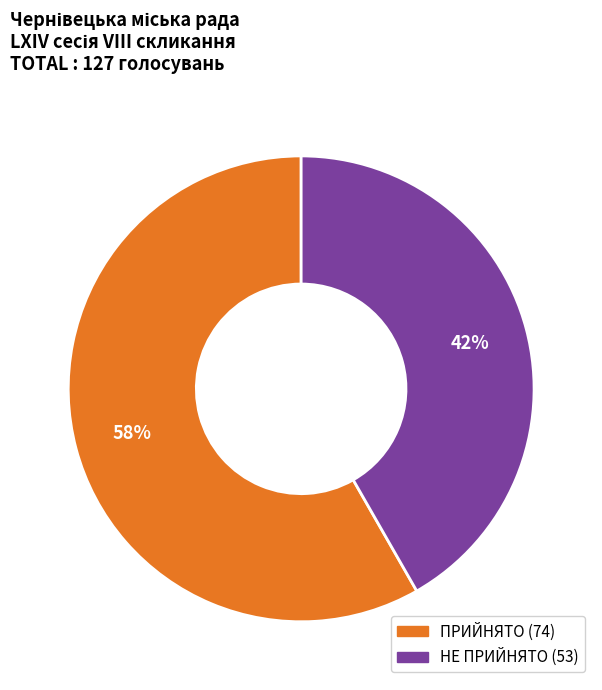

Rank the categories by value from highest to lowest.

ПРИЙНЯТО, НЕ ПРИЙНЯТО